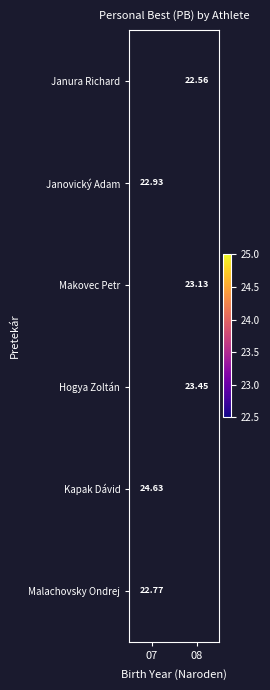

Which has a higher value, 07 or 08?

08